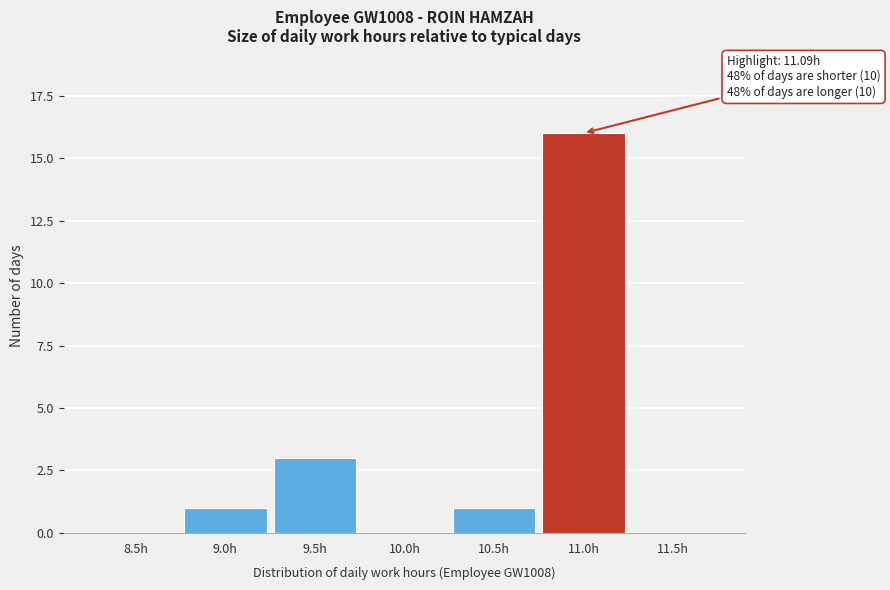

Reading left to right, list all the values displayed in this chart.

8.5h=0	9.0h=1	9.5h=3	10.0h=0	10.5h=1	11.0h=16	11.5h=0